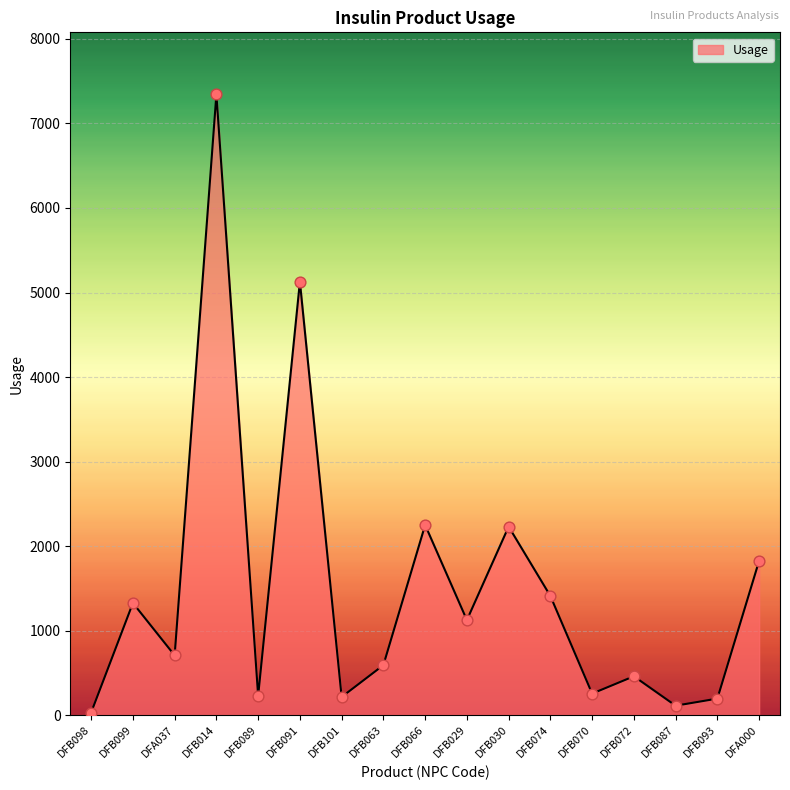

Between DFB074 and DFA000, which is larger?

DFA000